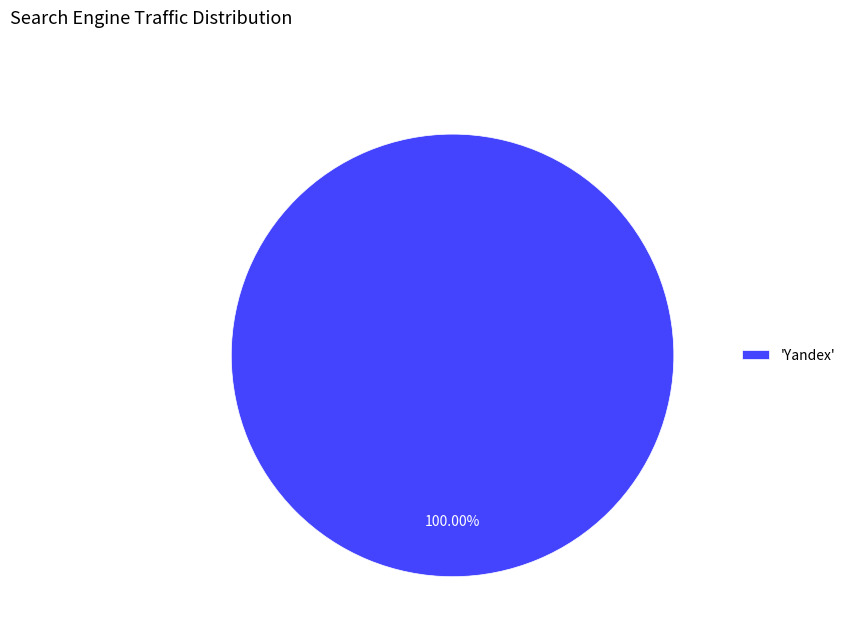

Which slice represents more than half of the pie?

'Yandex'